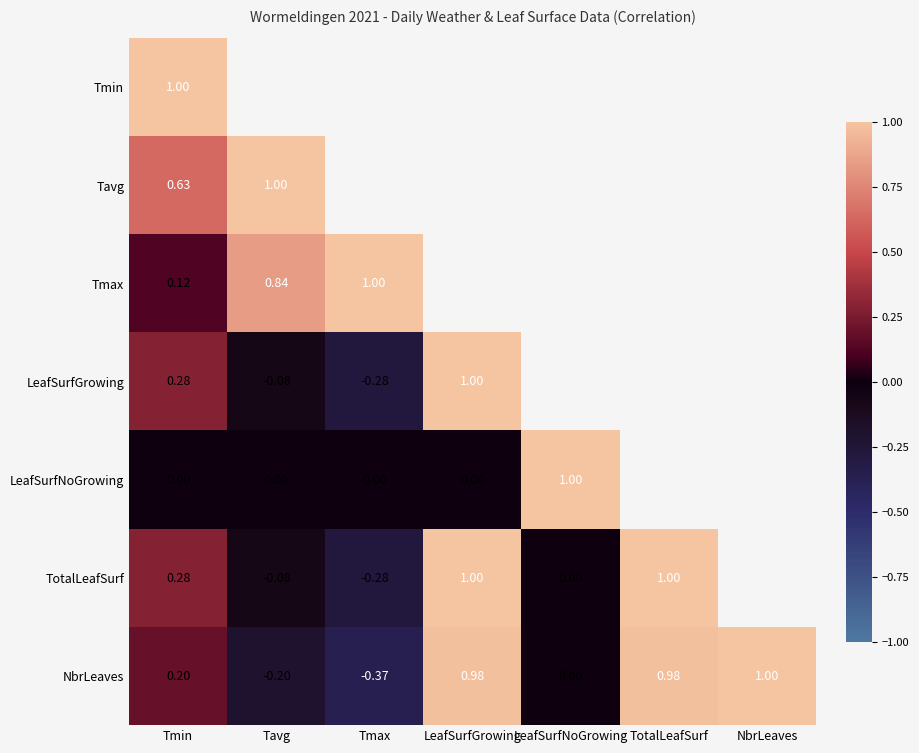

Is the value of Tavg at Tavg greater than the value of NbrLeaves at Tavg?

Yes